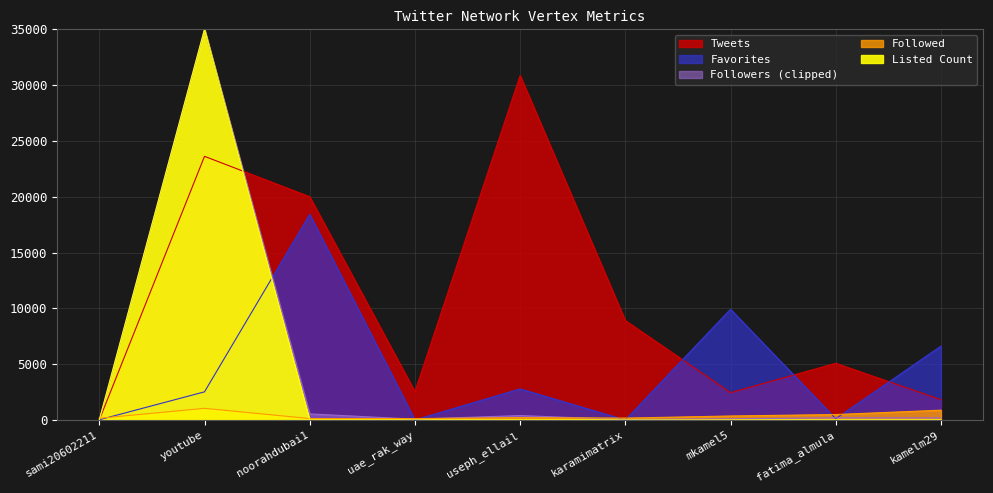

Which series has the widest spread of values?

Followers